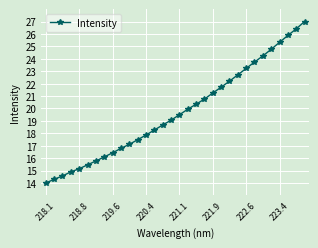

What is the sum of all values?

630.9